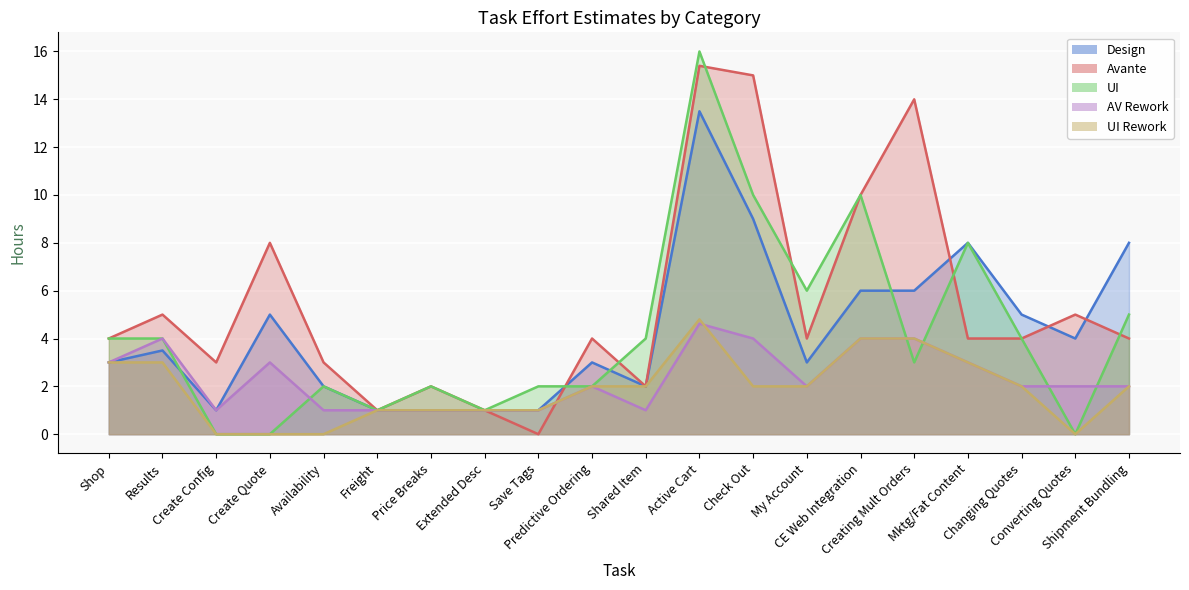

What is the sum of all AV Rework values?

46.6